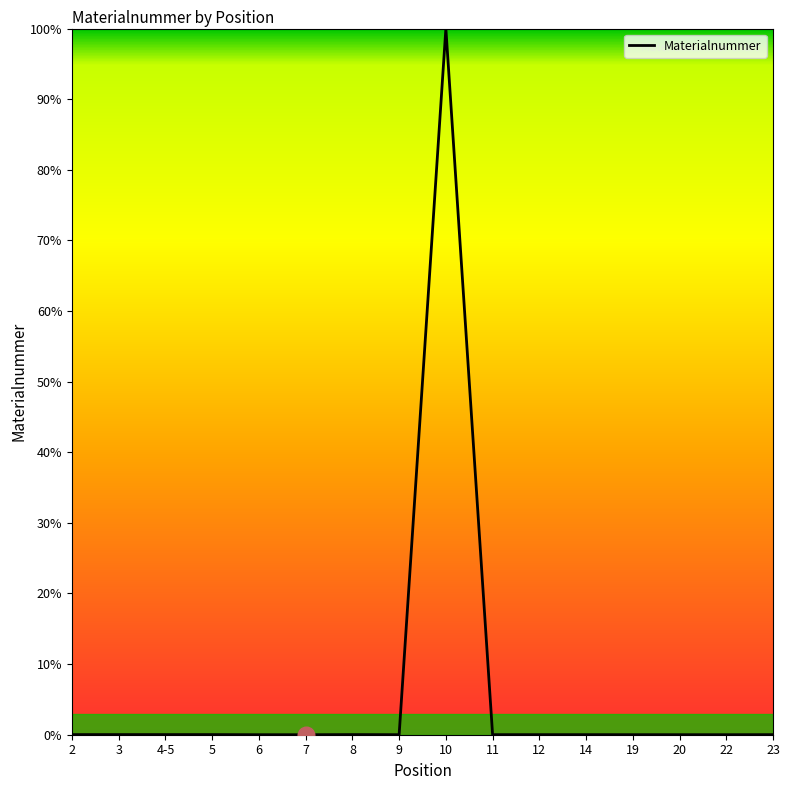

Which label corresponds to the largest value in the chart?

10